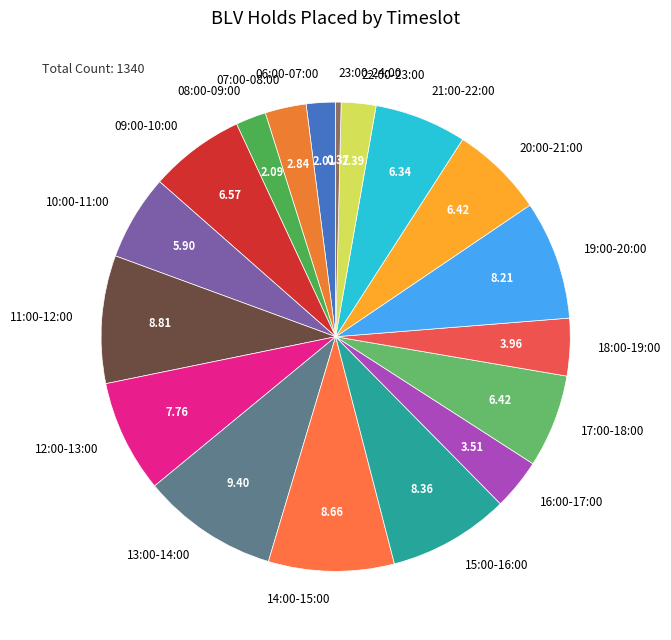

The 21:00-22:00 slice represents 20% of the pie. True or false?

False